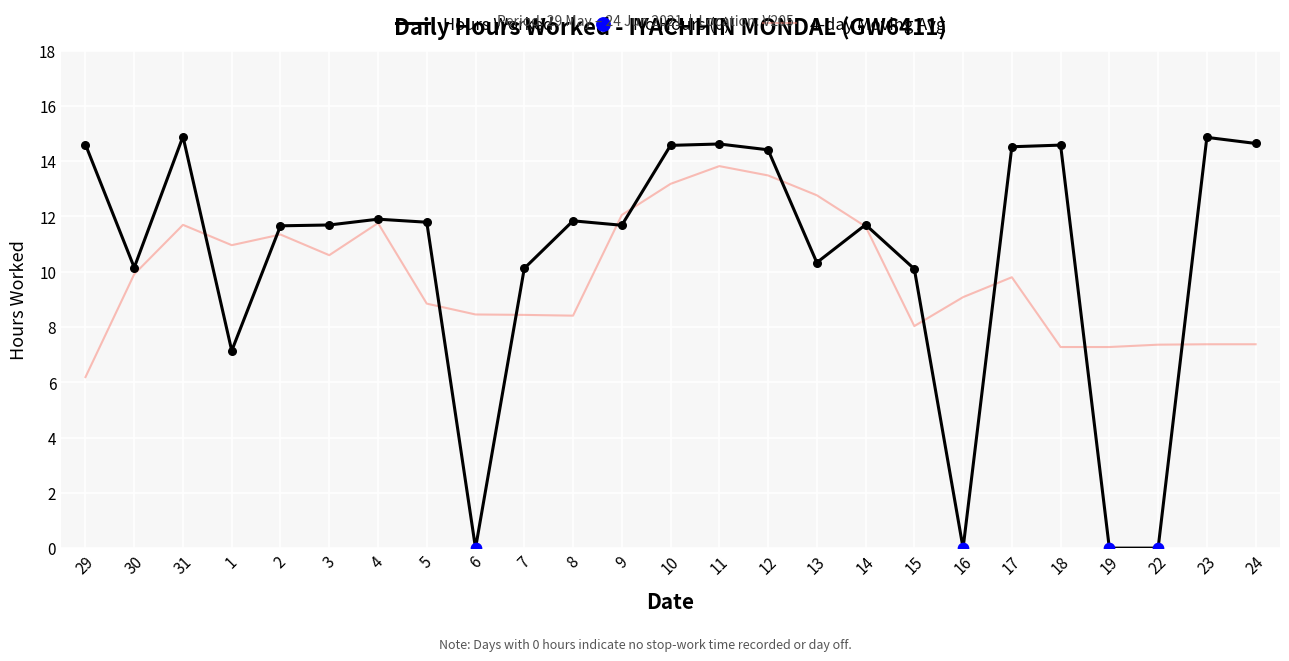

Which series has the widest spread of values?

Hours Worked